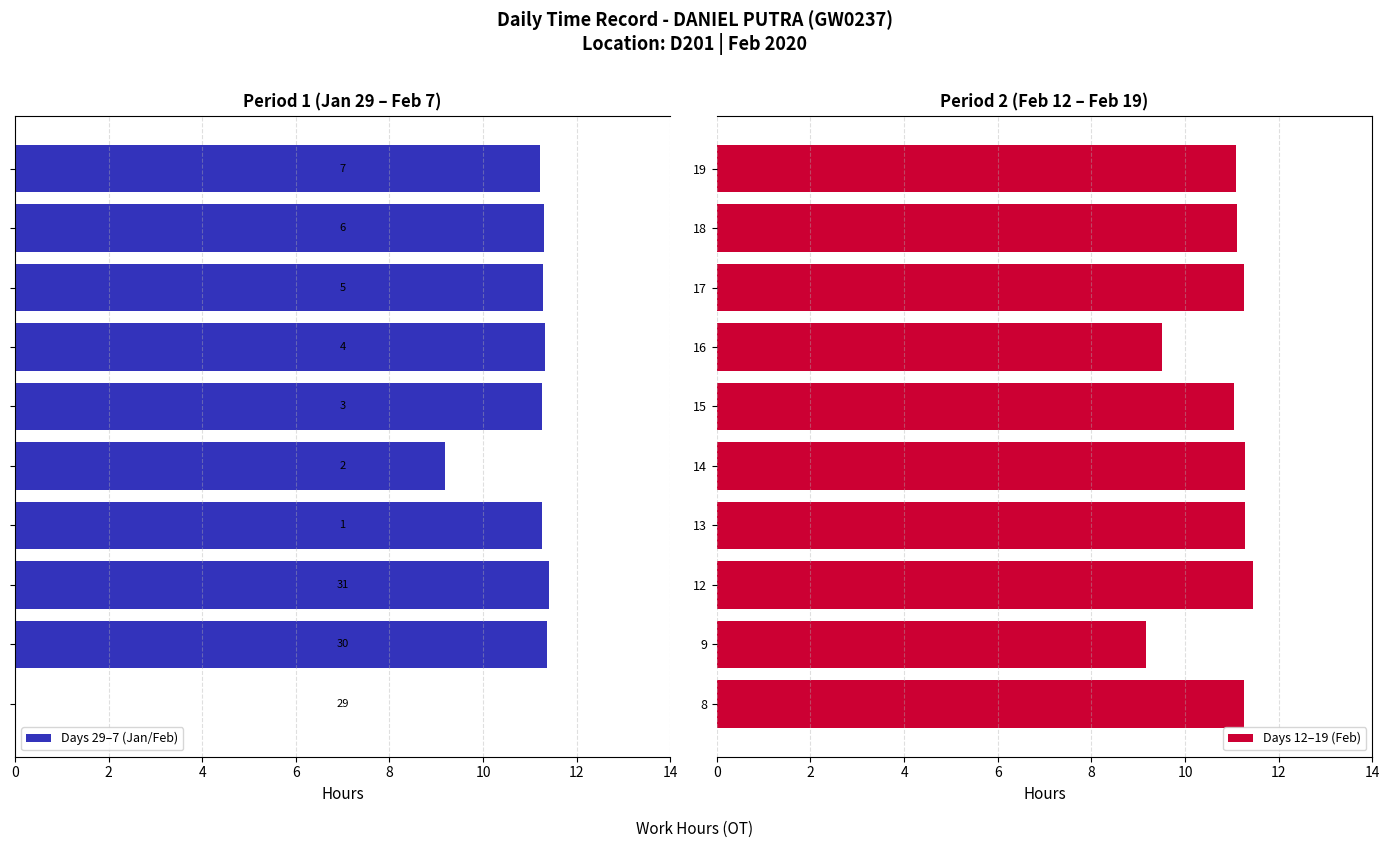

What is the maximum value for Days 29–7 (Jan/Feb)?

11.4